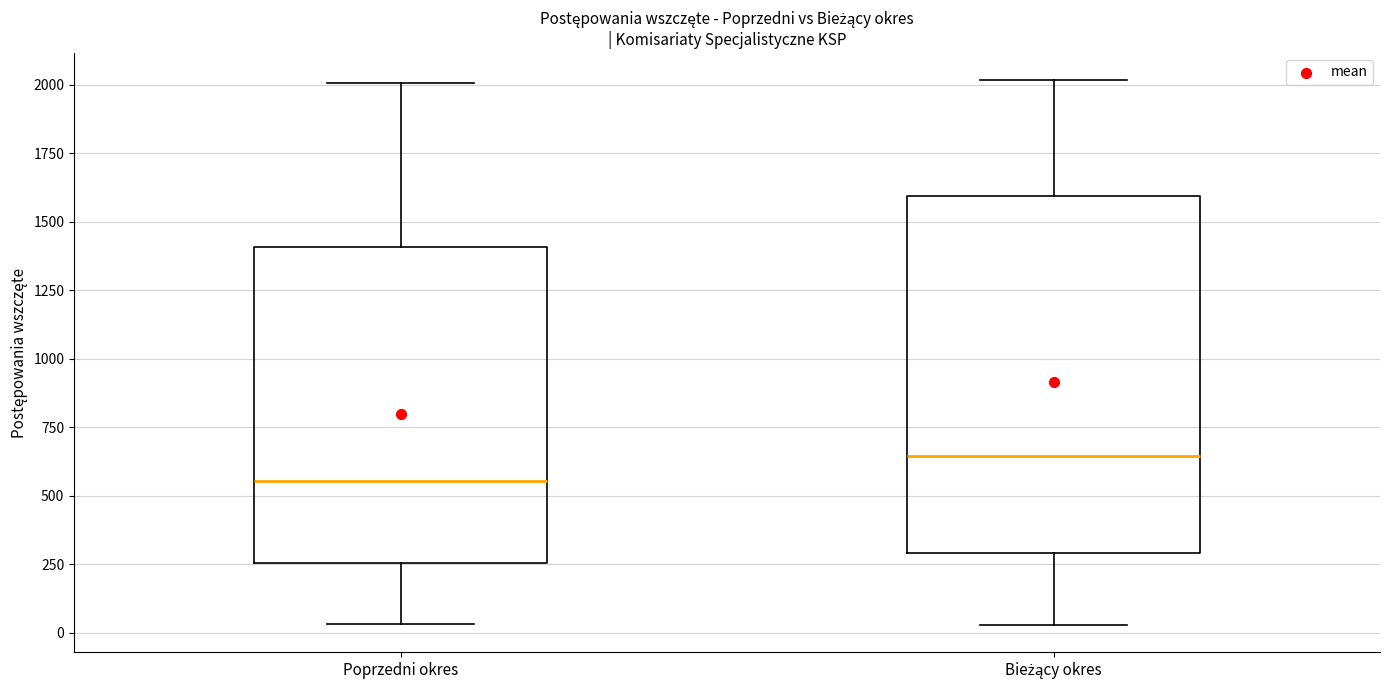

Which box is the tallest, from its lower edge to its upper edge?

Bieżący okres